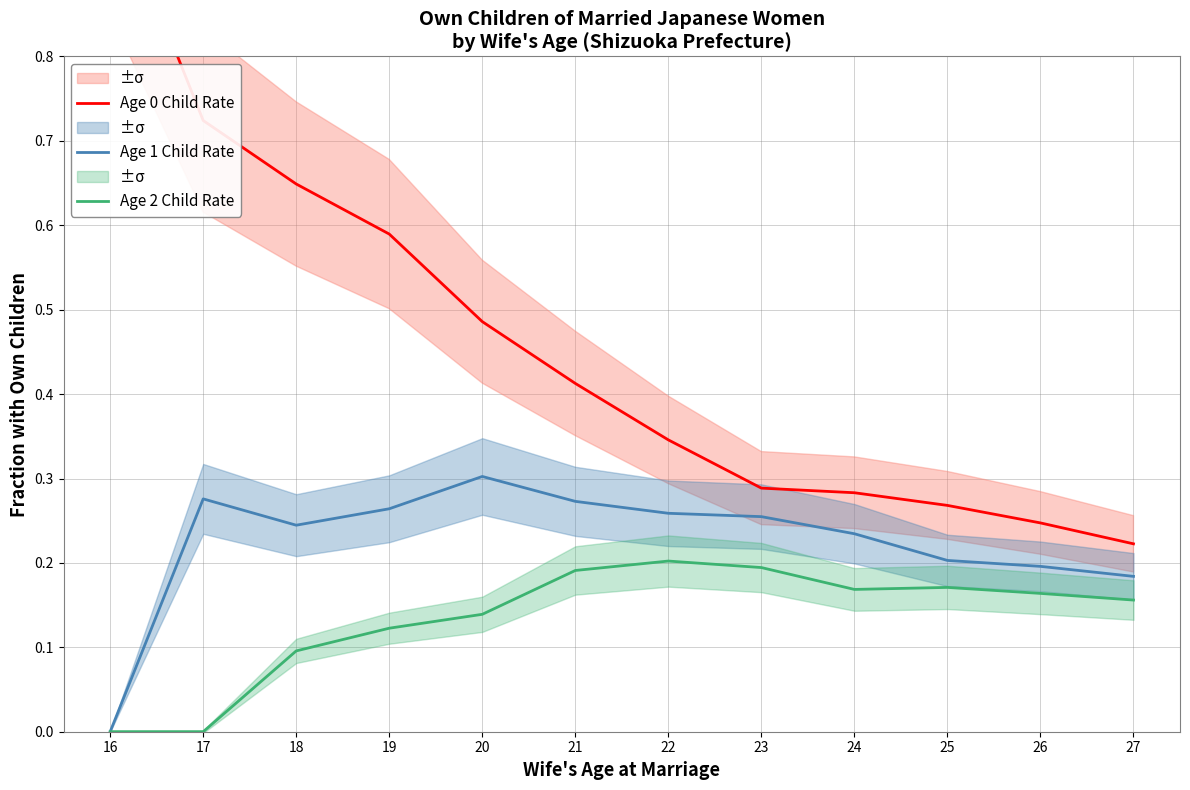

At which label is Age 1 Child Rate closest to 0?

16